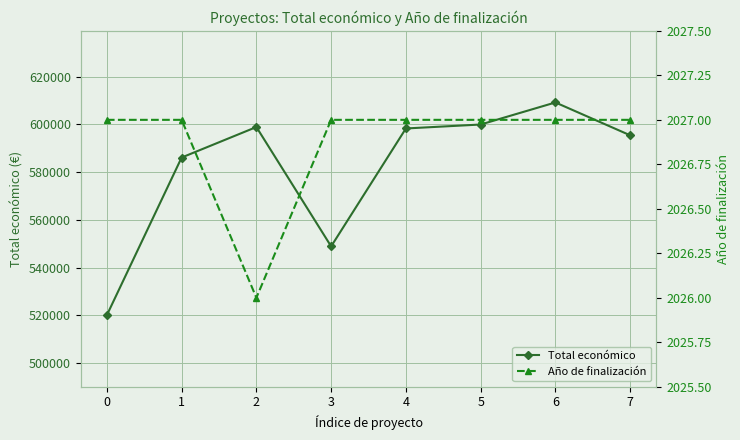

True or false: Total económico has more than 0 interior local peaks.

True